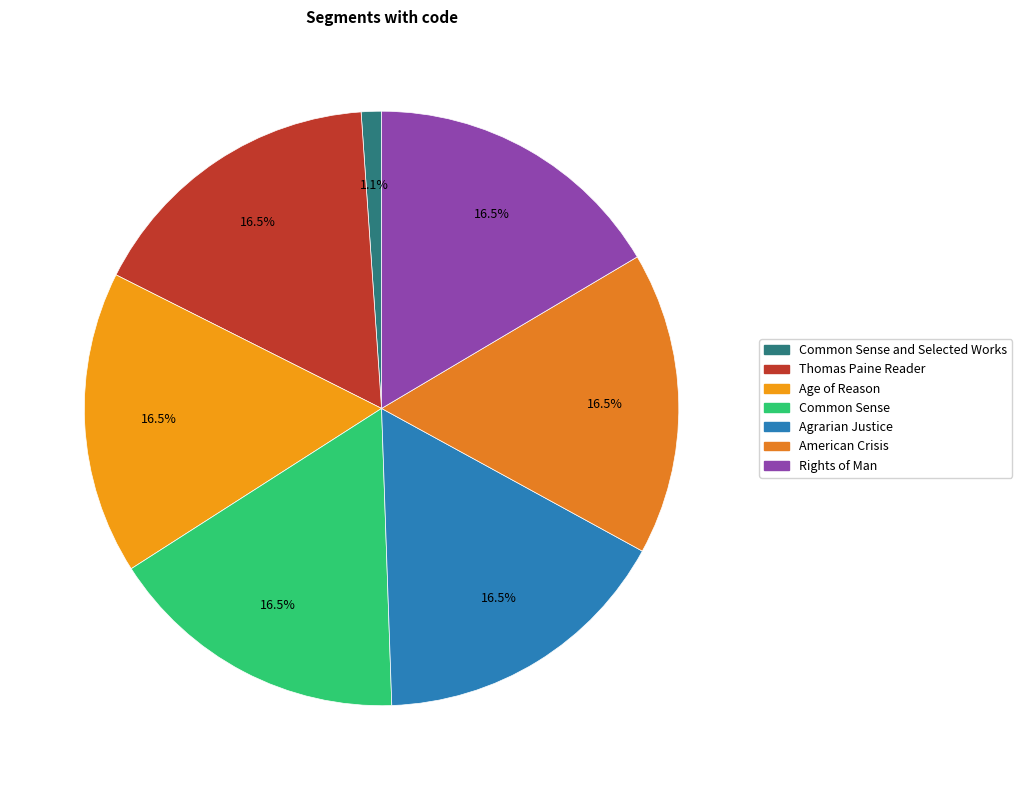

How many slices are in this pie chart?

7